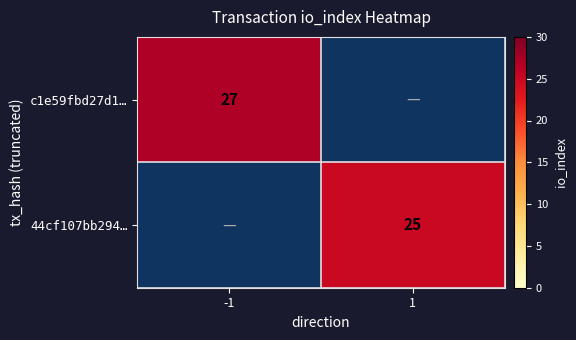

At how many categories does at least one series exceed 26?

1